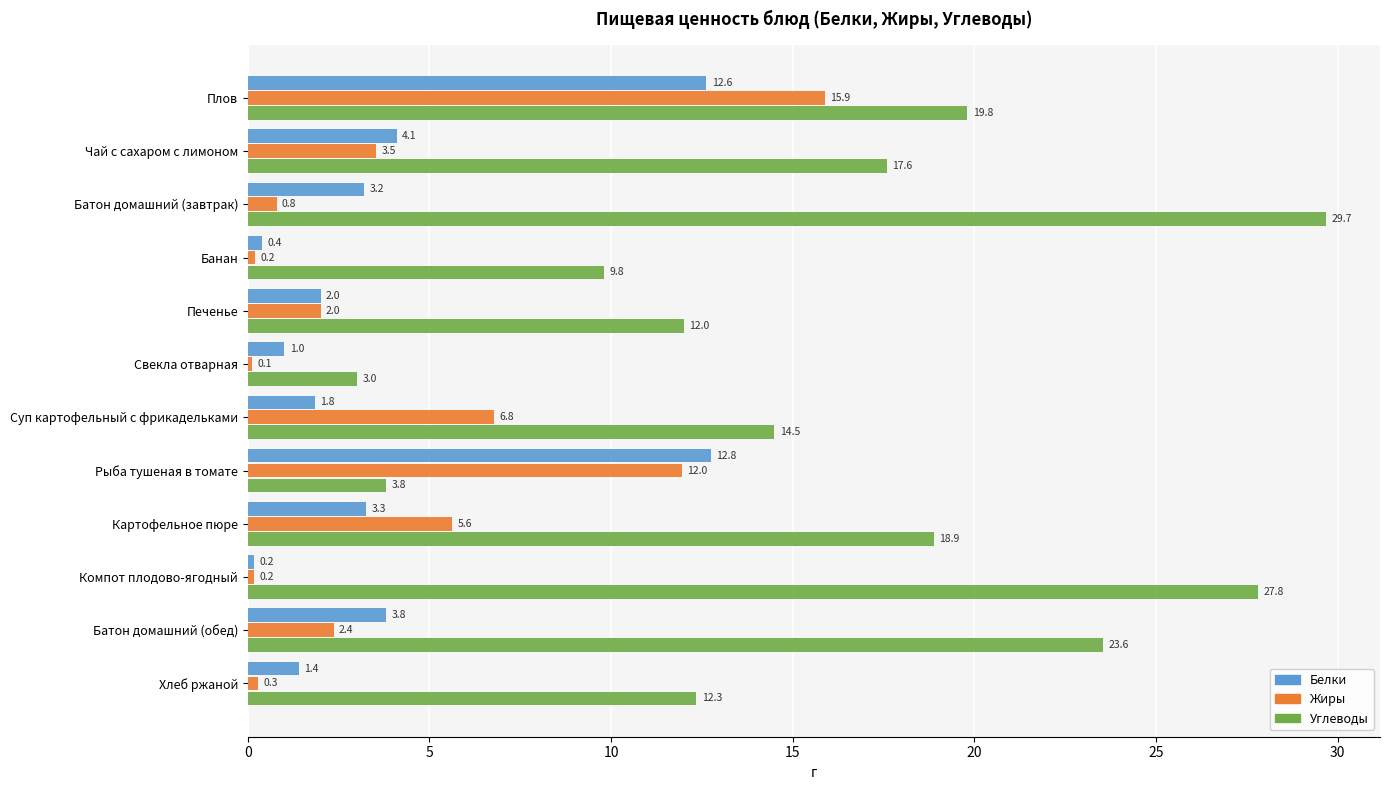

How many data points does each series have?

12